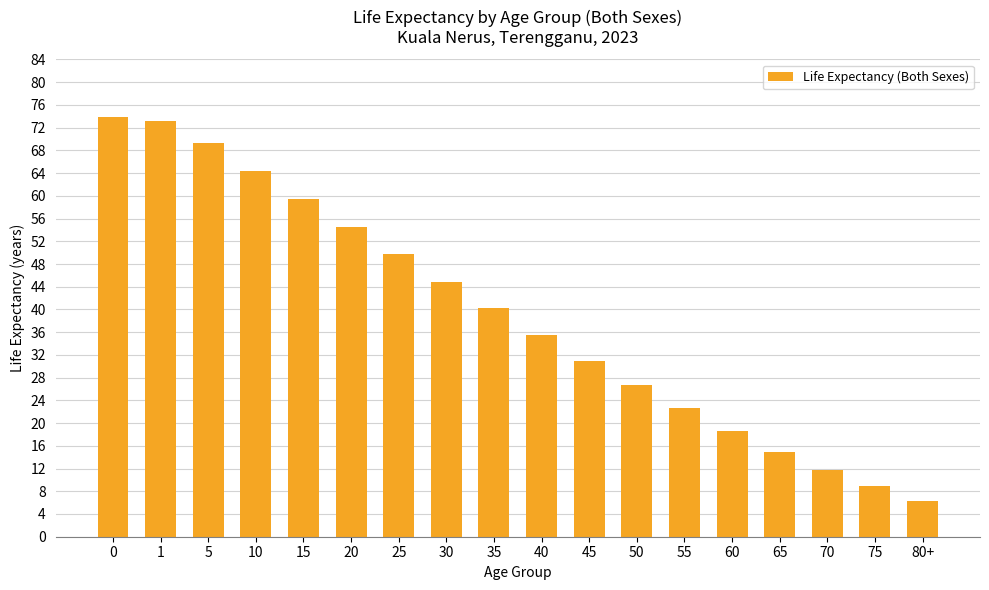

What is the change in value from 40 to 75?

-26.6